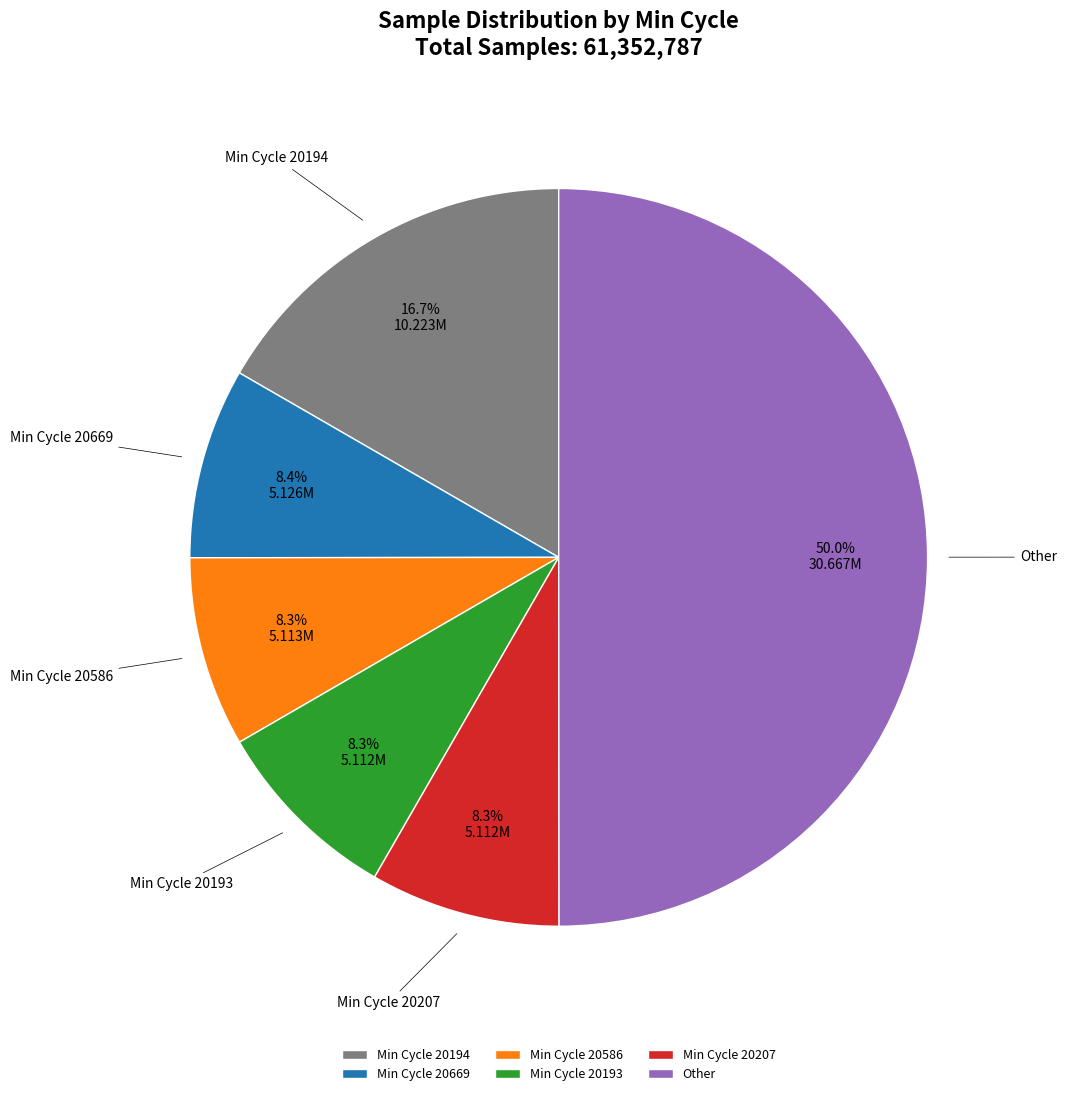

Between Other and Min Cycle 20669, which is larger?

Other